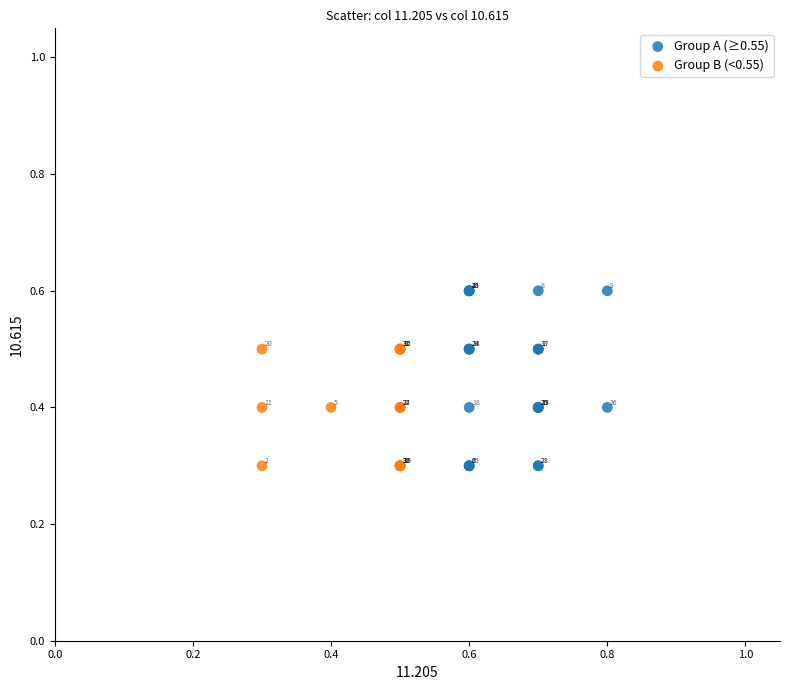

What are all the series names shown in the legend?

Group A (≥0.55), Group B (<0.55)